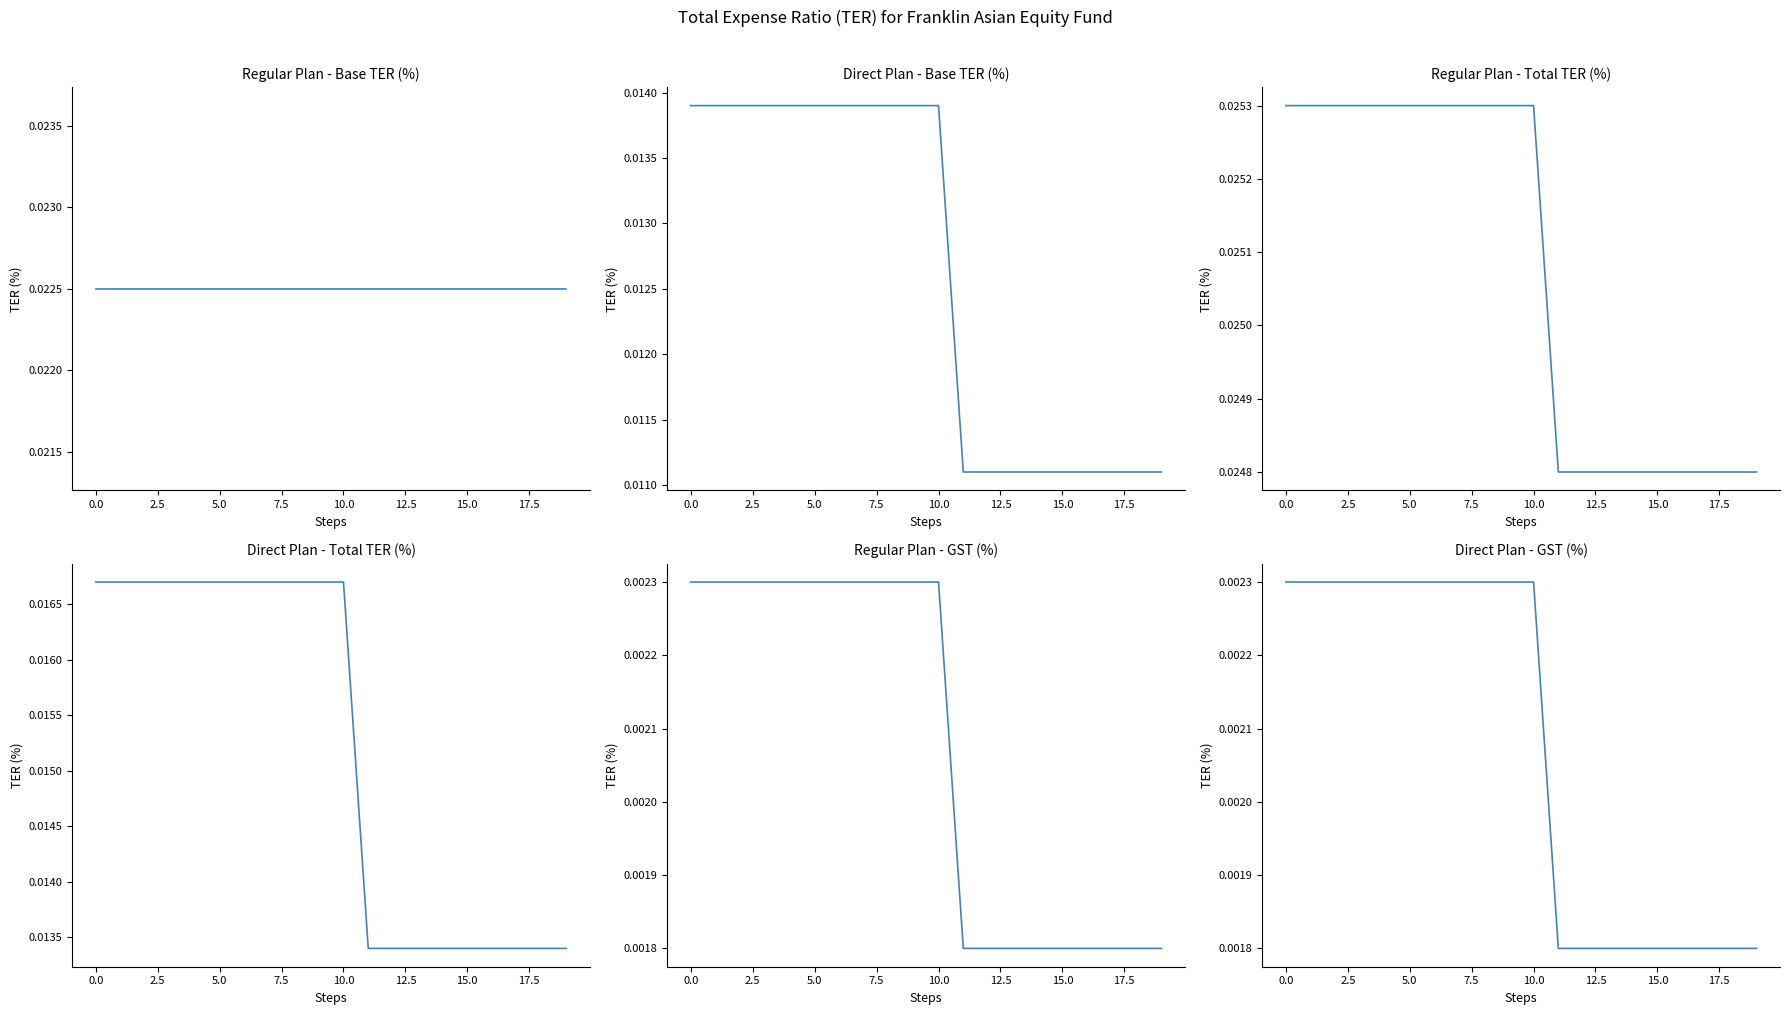

True or false: Direct Plan - Base TER (%) and Regular Plan - Total TER (%) cross at least once.

False